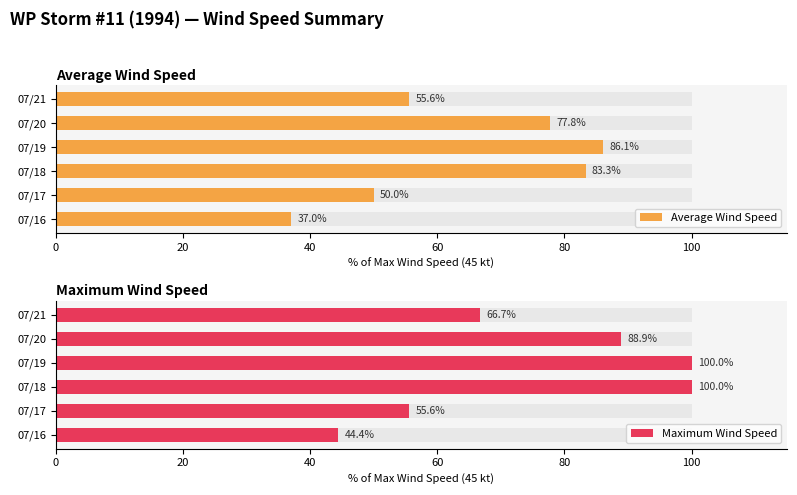

Is the value of Maximum Wind Speed at 07/16 greater than the value of Average Wind Speed at 07/16?

Yes